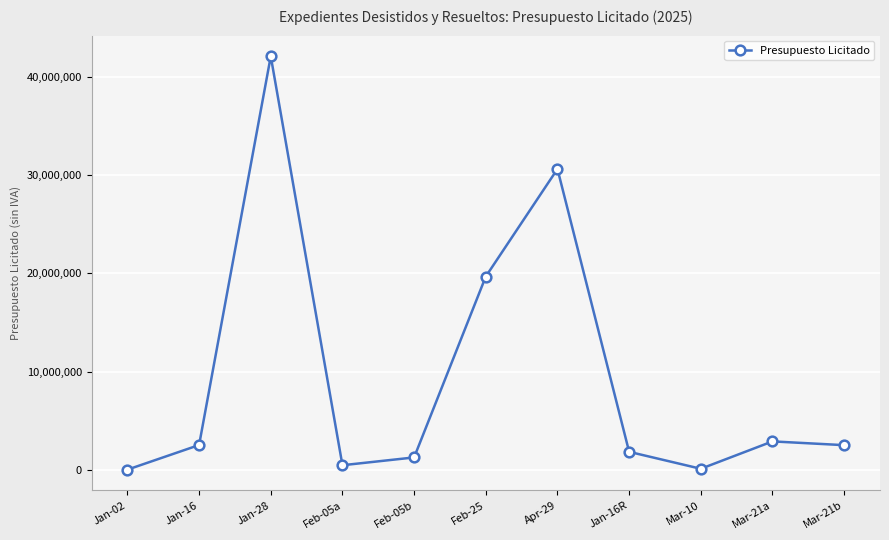

What is the difference between the second highest and minimum values?

30564843.4